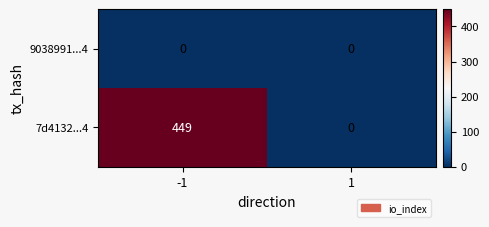

Reading right to left, list all the values displayed in this chart.

9038991...4: 1=0	-1=0
7d4132...4: 1=0	-1=449